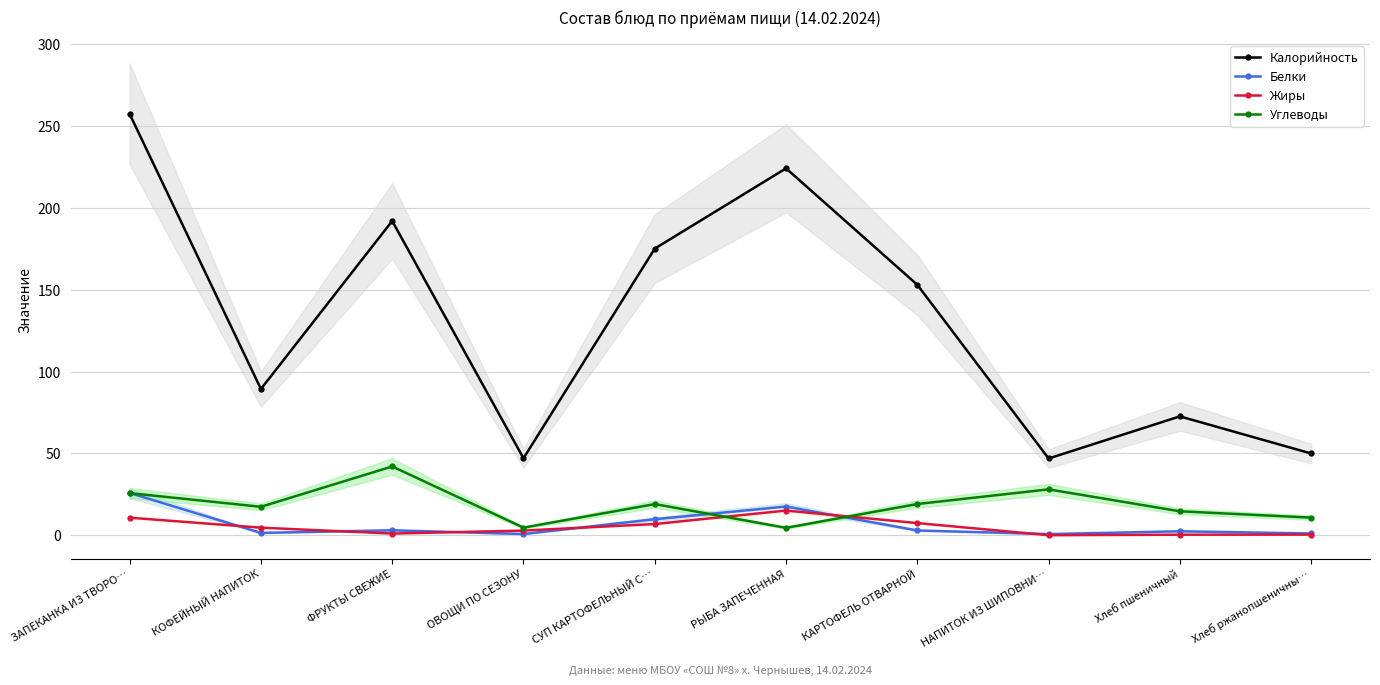

What is the label of the 1st point from the left?

ЗАПЕКАНКА ИЗ ТВОРО…